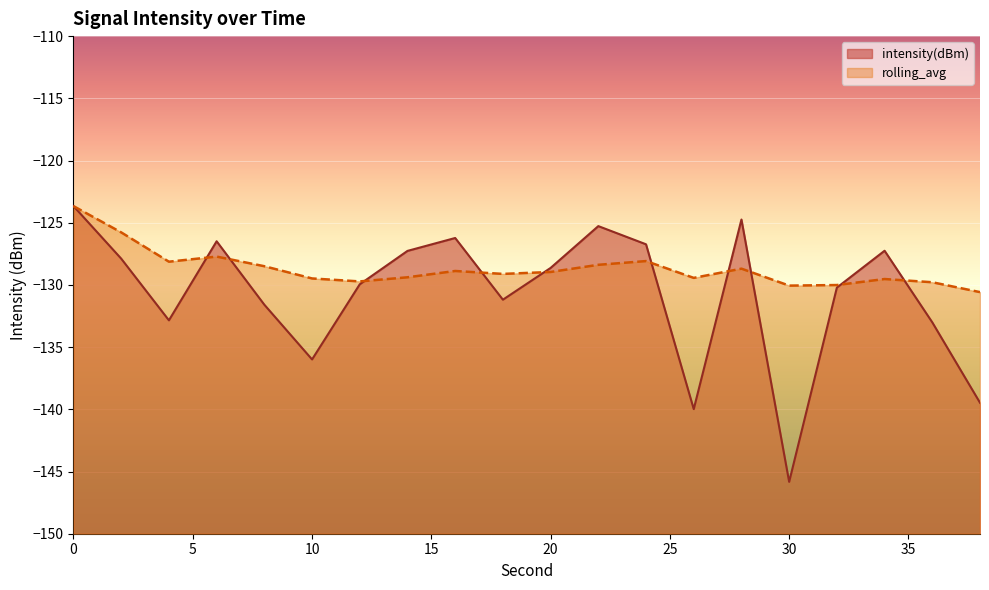

In rolling_avg, how many points are lower than both neighbors (excluding endpoints)?

5